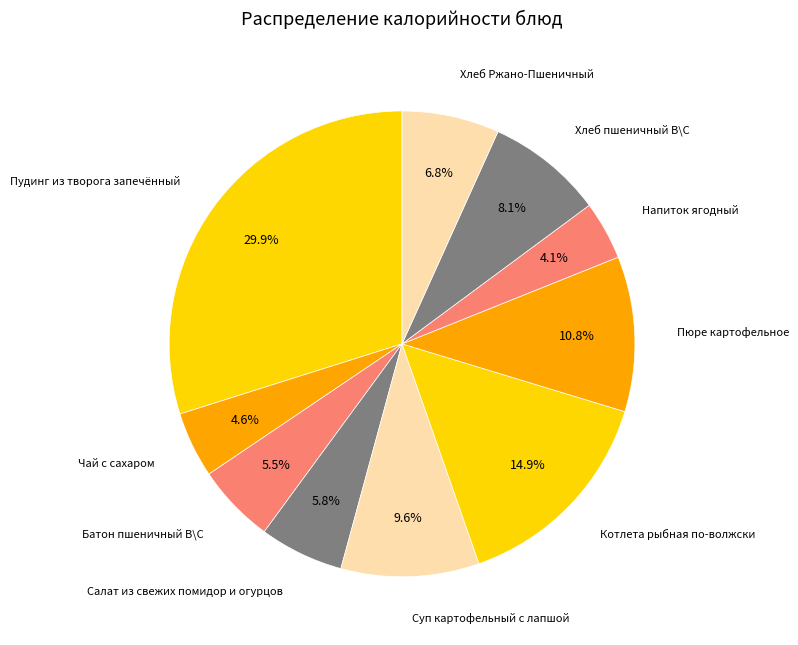

Is there a majority slice in this chart?

No